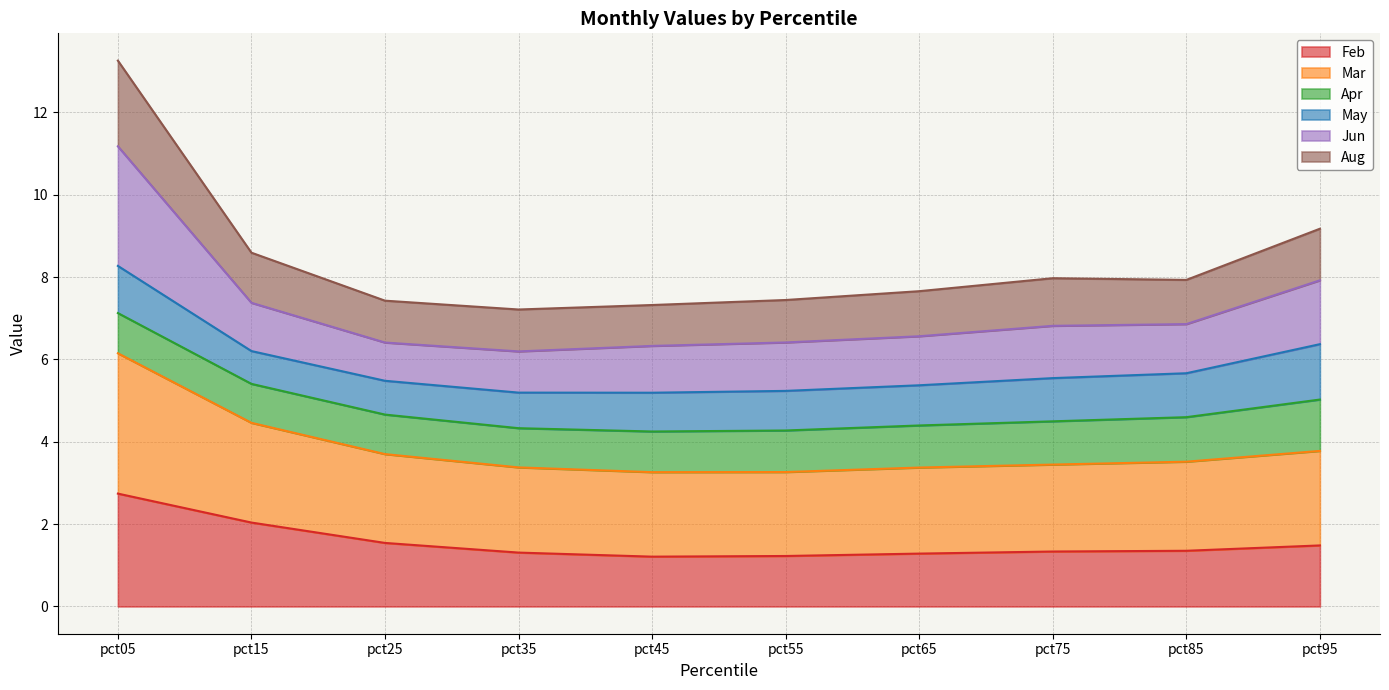

What is the total value across all series at pct15?

8.6